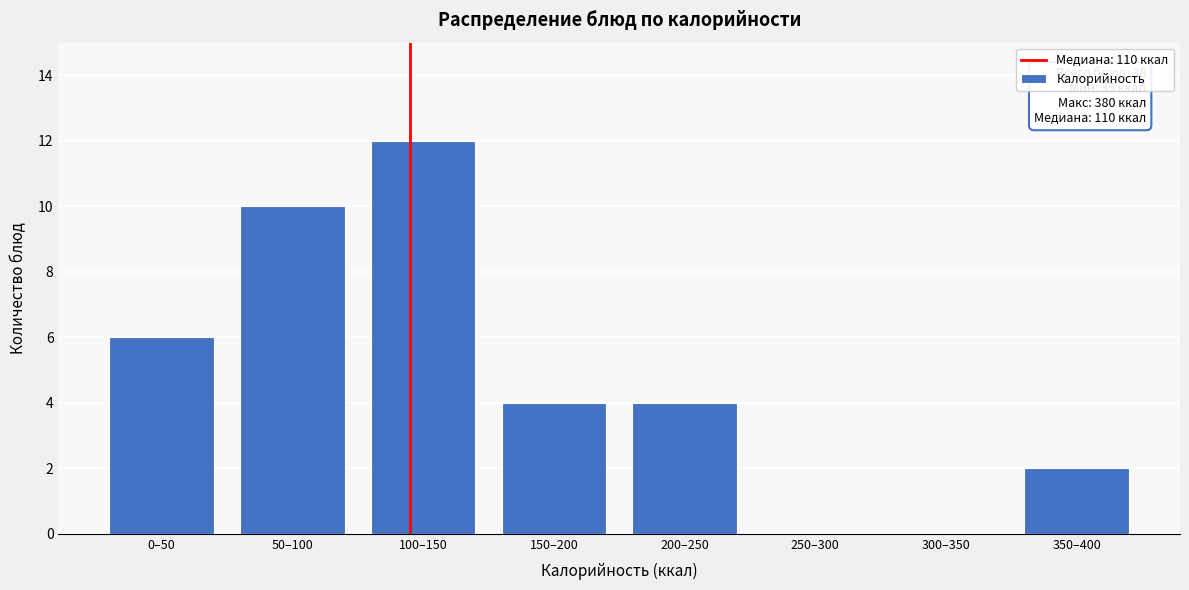

Reading right to left, extract all data points from this chart.

350–400=2	300–350=0	250–300=0	200–250=4	150–200=4	100–150=12	50–100=10	0–50=6